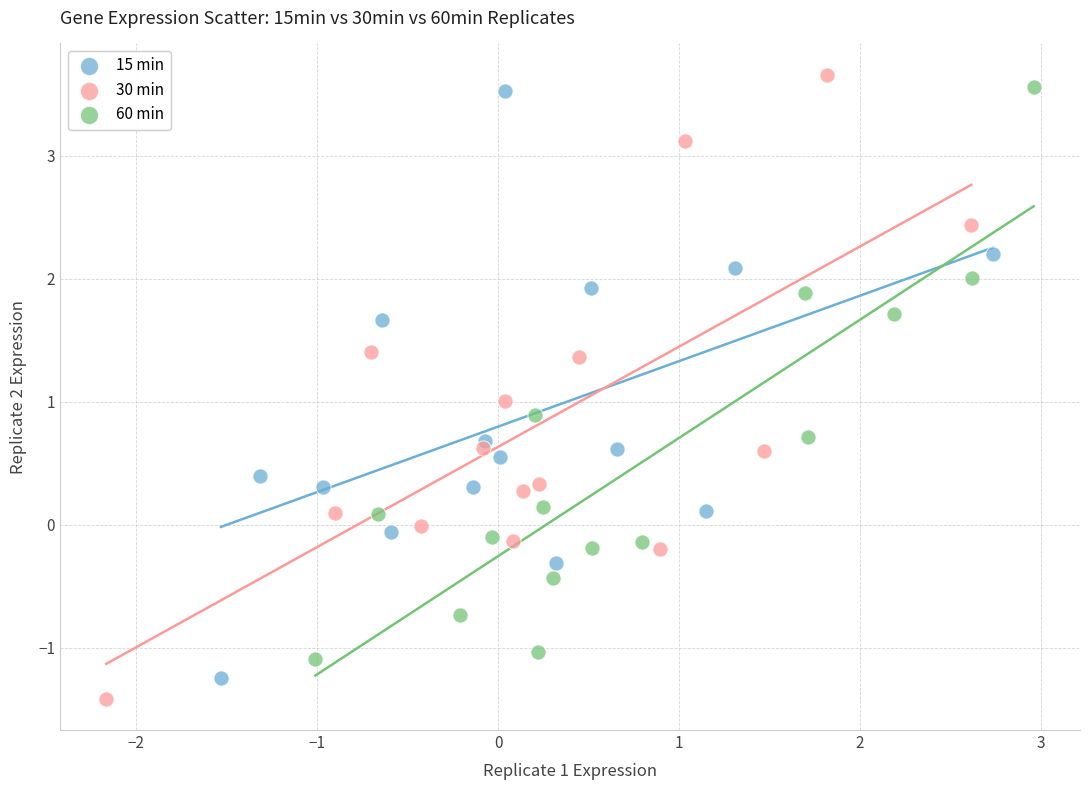

Which series has the largest Y range (max minus min)?

30 min